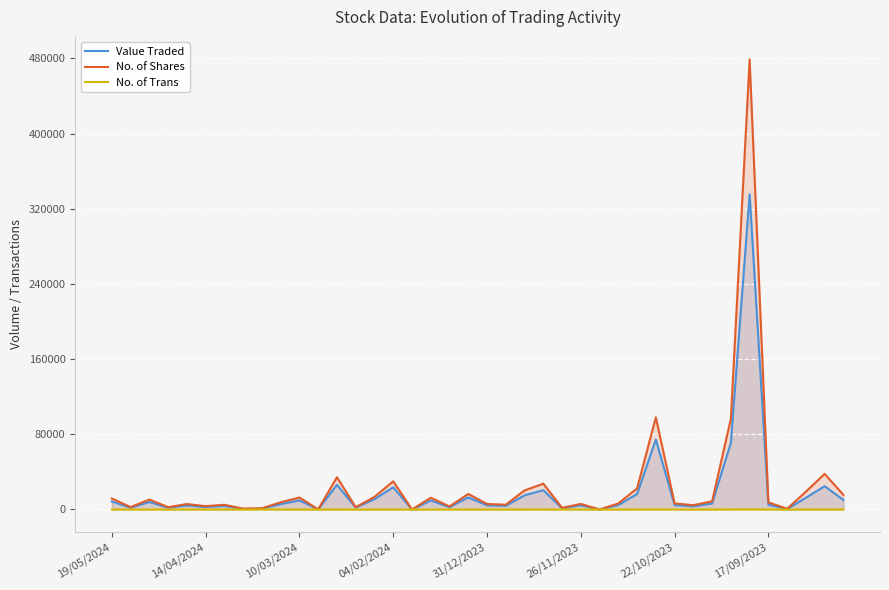

True or false: Value Traded and No. of Trans cross at least once.

False